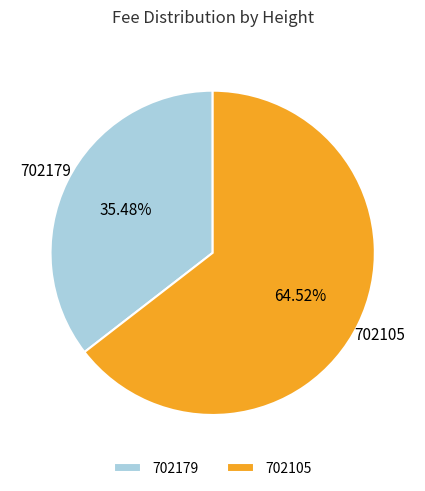

What is the smallest slice in the pie chart?

702179